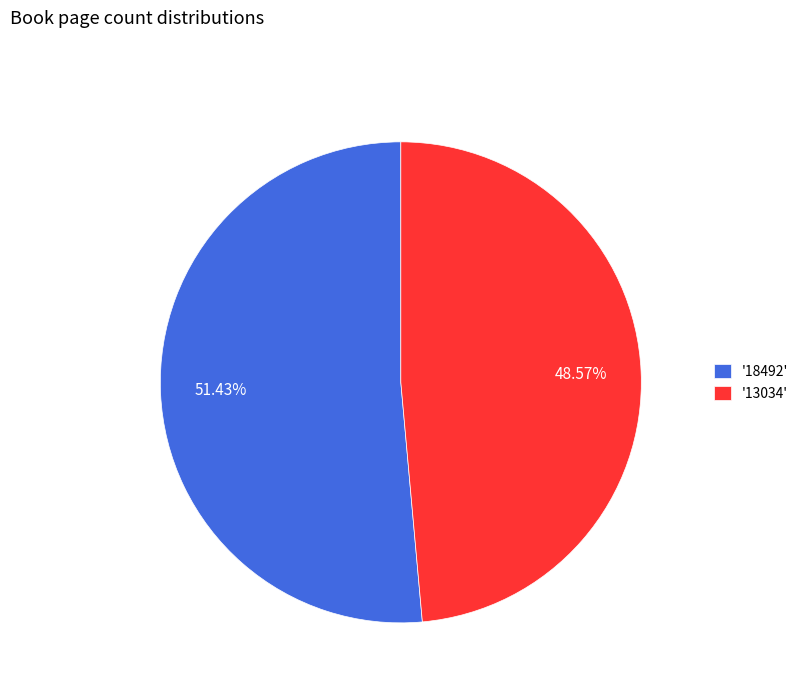

How many slices are in this pie chart?

2